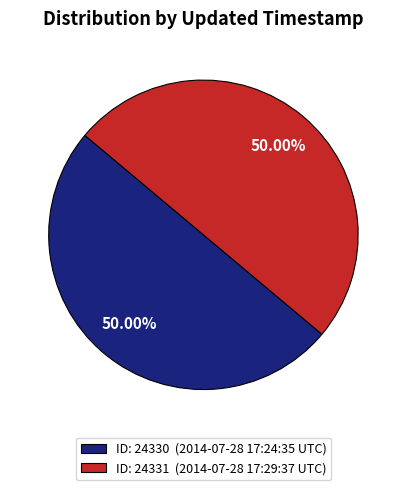

Is the sum of ID: 24330 (2014-07-28 17:24:35 UTC) and ID: 24331 (2014-07-28 17:29:37 UTC) greater than half?

Yes